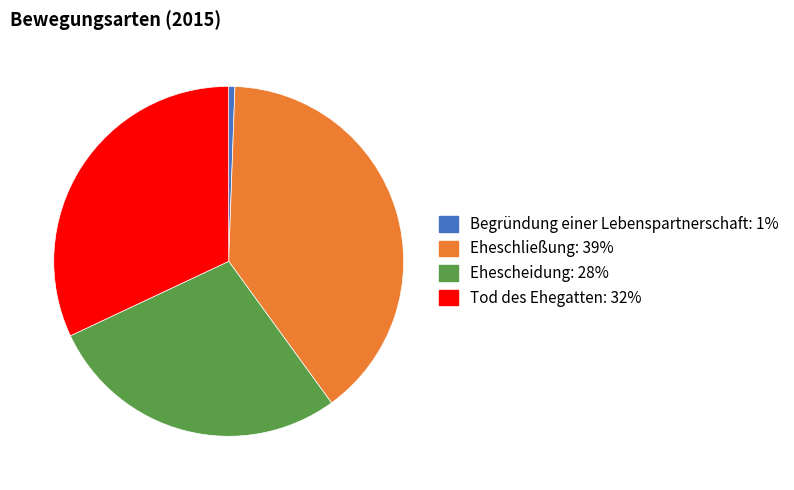

The Begründung einer Lebenspartnerschaft slice represents 1% of the pie. True or false?

True